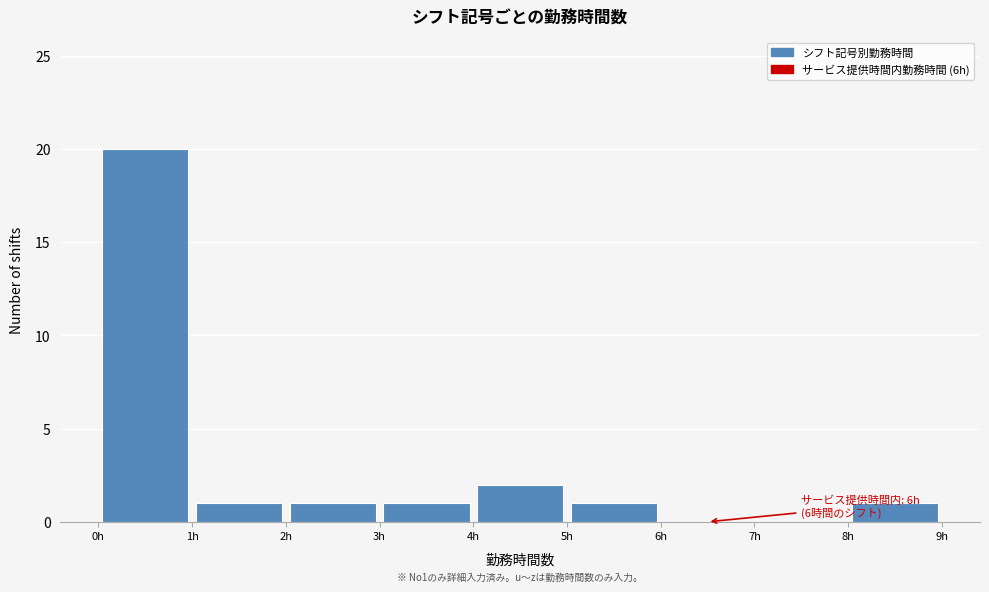

Which range on the x-axis has the tallest bar?

0 to 1